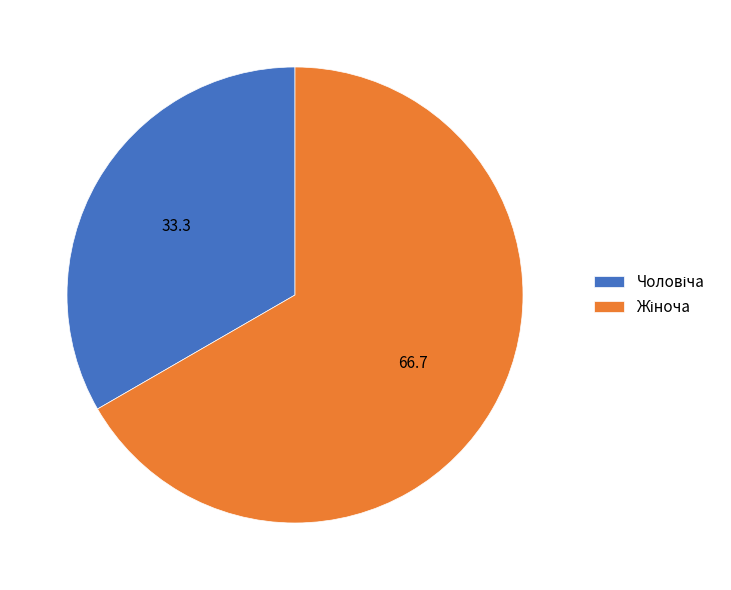

Is there a majority slice in this chart?

Yes